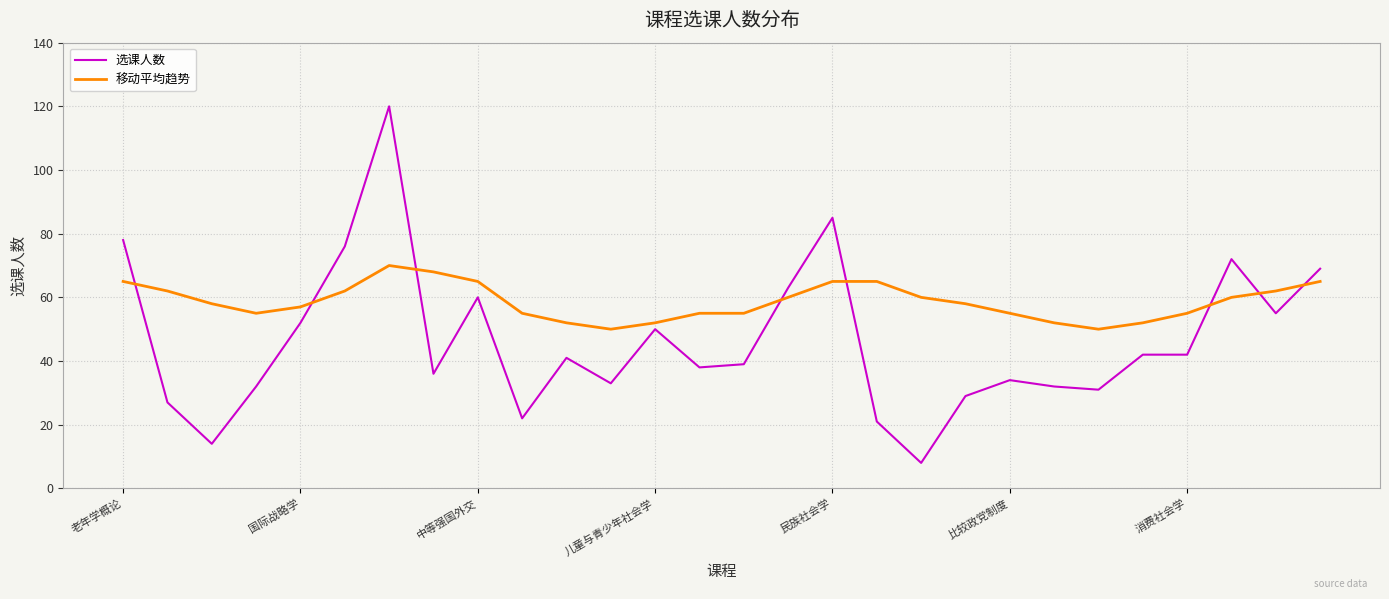

After their last crossing, which series has the higher values: 移动平均趋势 or 选课人数?

选课人数